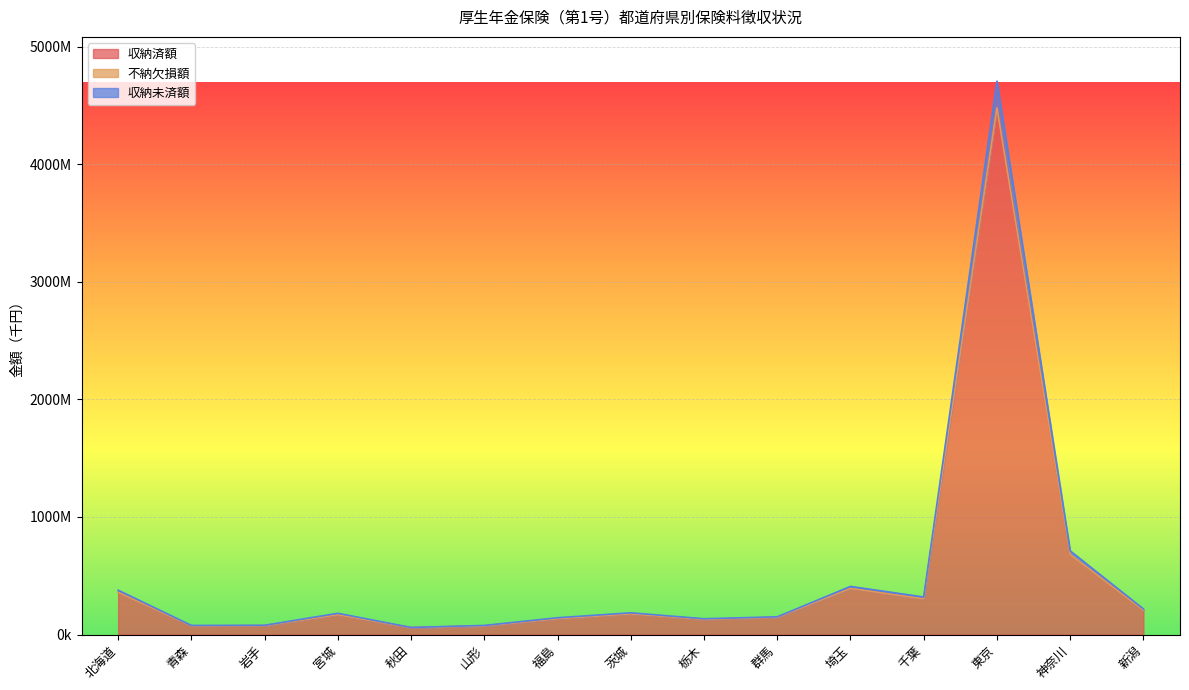

Does the chart display data point markers on the line(s)?

No